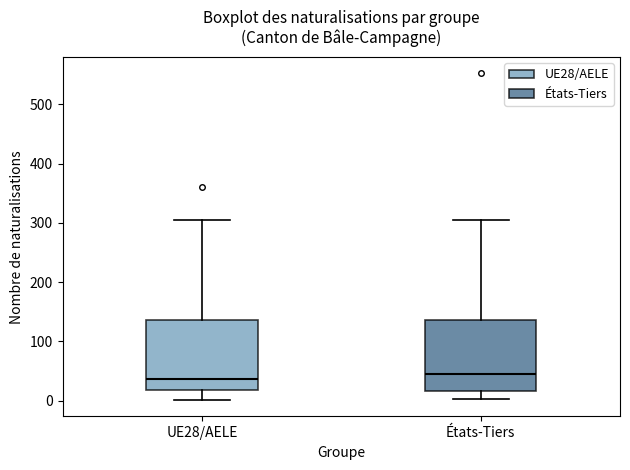

Reading left to right, read every box against the y-axis: the position of its median line, the range the box covers, and the ends of its whiskers. The values are not printed on the chart, so give them approximately, as read against the axis.

UE28/AELE: median 40, box 20 to 140, whiskers 0 to 310
États-Tiers: median 50, box 20 to 140, whiskers 0 to 310